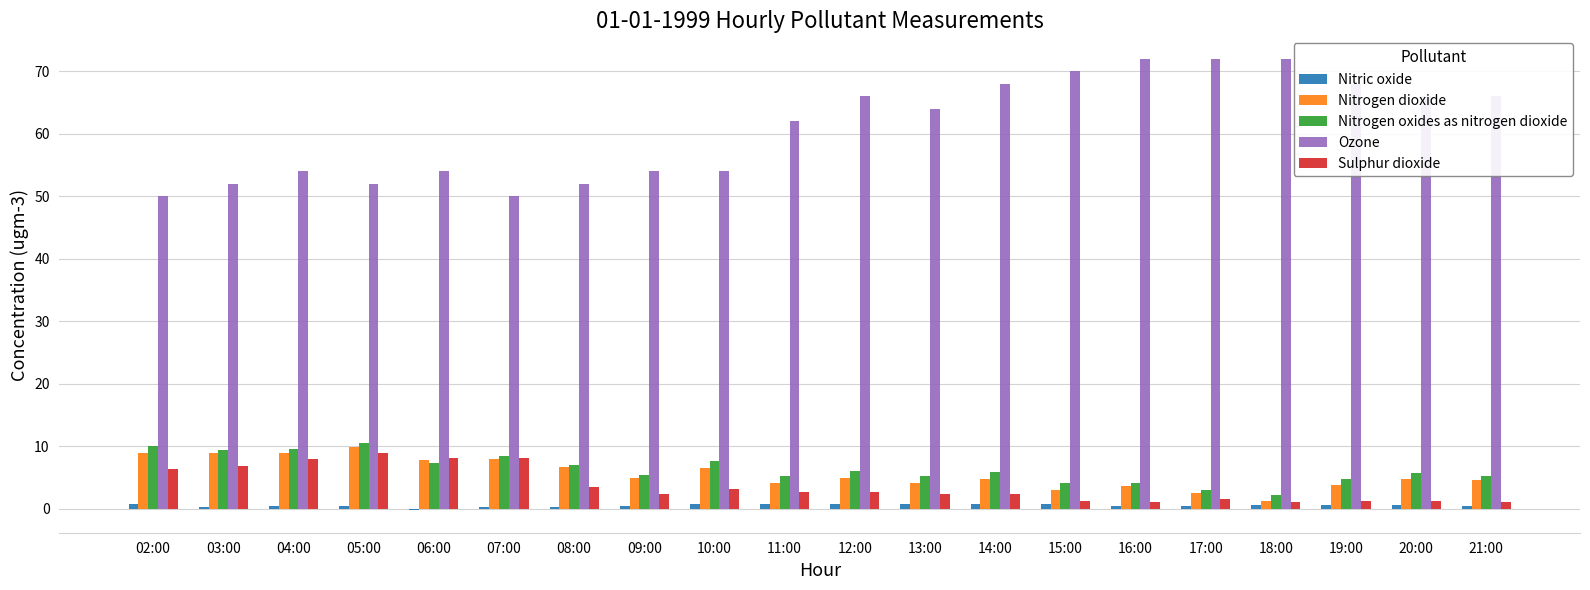

Which series has the widest spread of values?

Ozone